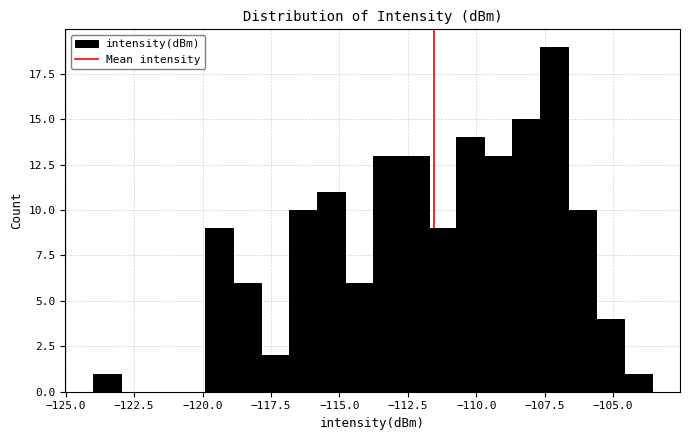

Around what value on the x-axis is the tallest bar? Give the approximate position of its centre, as read against the axis.

-107.0